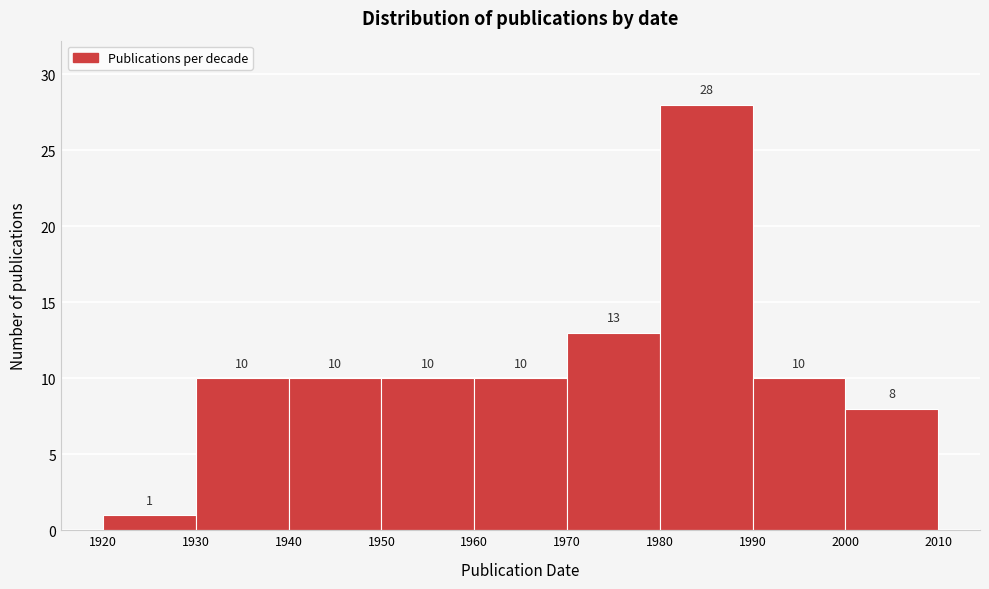

Over which range of the x-axis is the bar tallest?

1980 to 1990